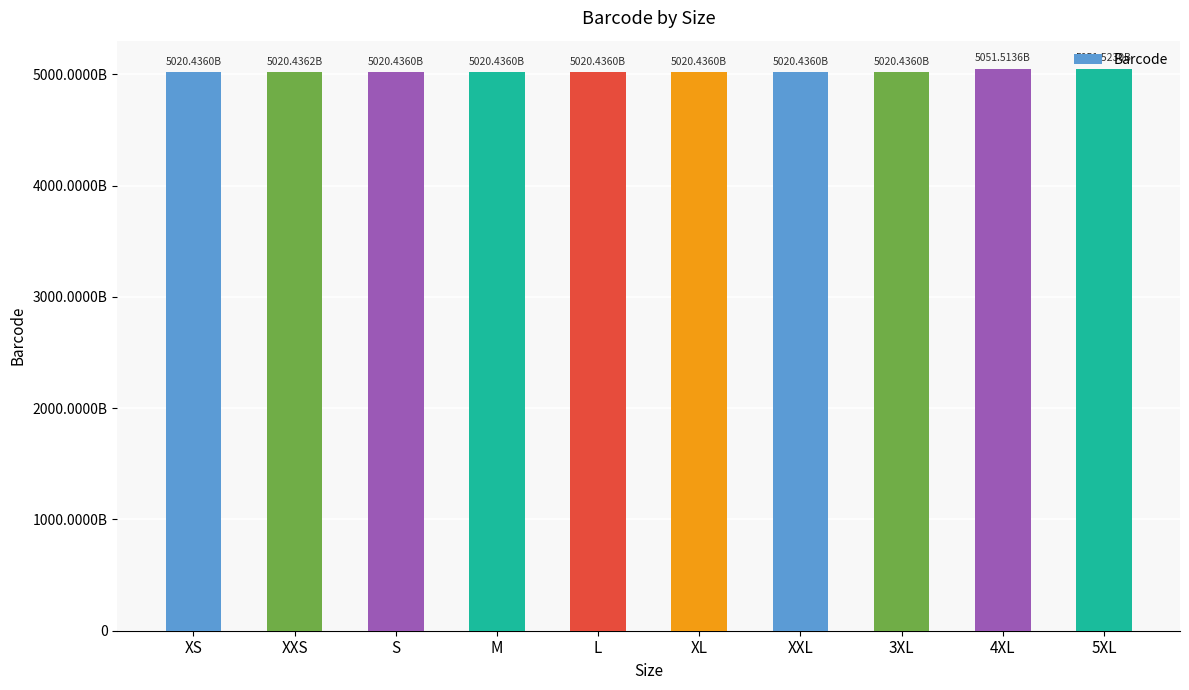

What value does the data have at S, to the nearest 50?

5020436029500